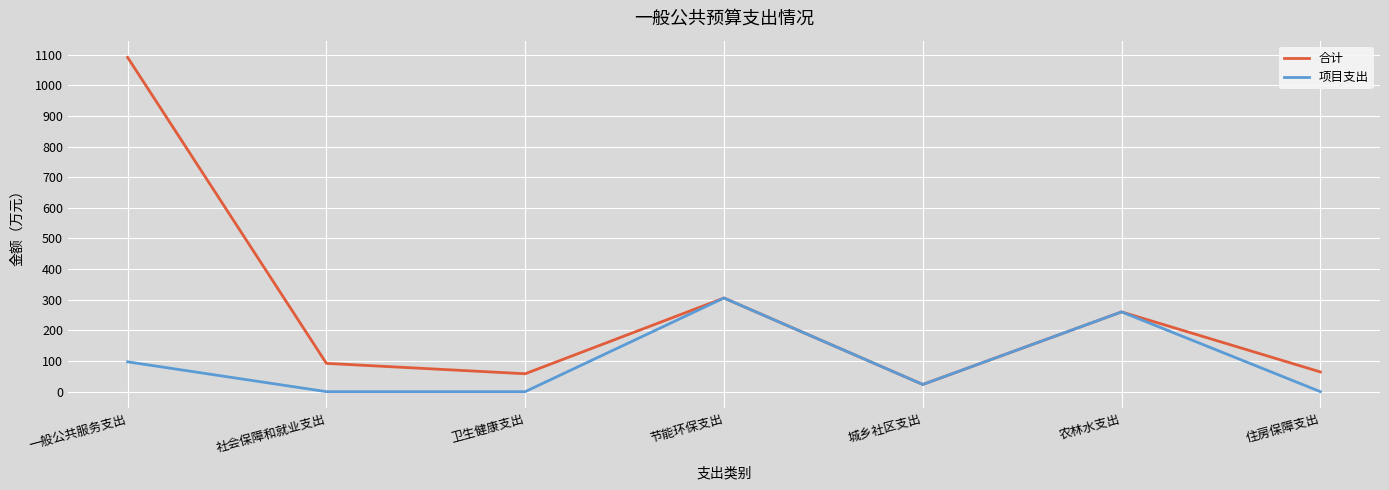

What is the total value across all series at 住房保障支出?

64.3